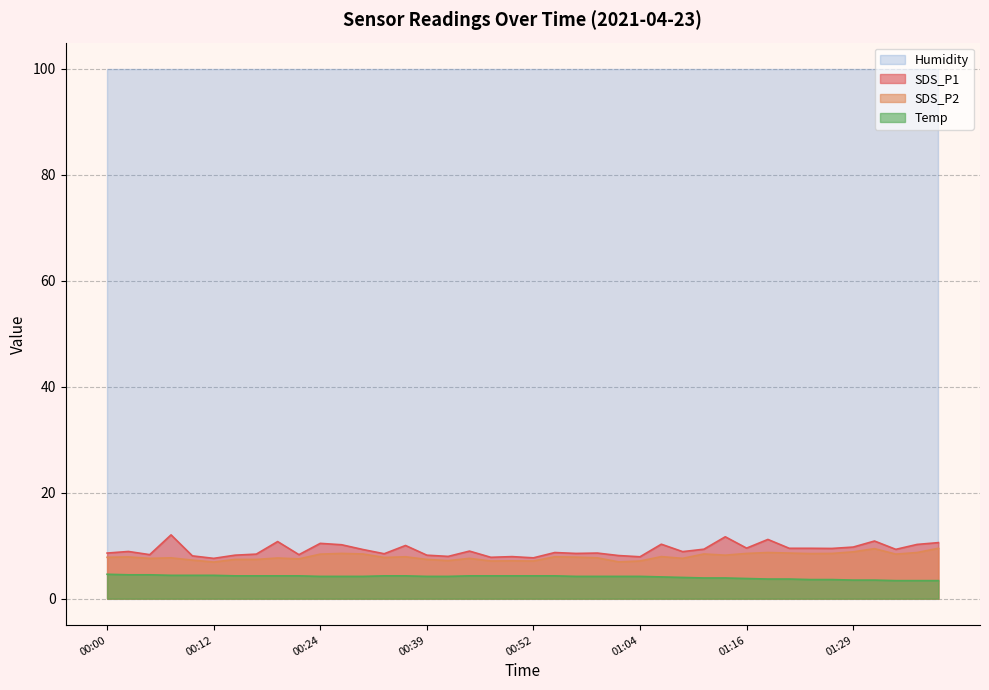

What is the value of the SDS_P1 point at the 17th from the left?

8.0